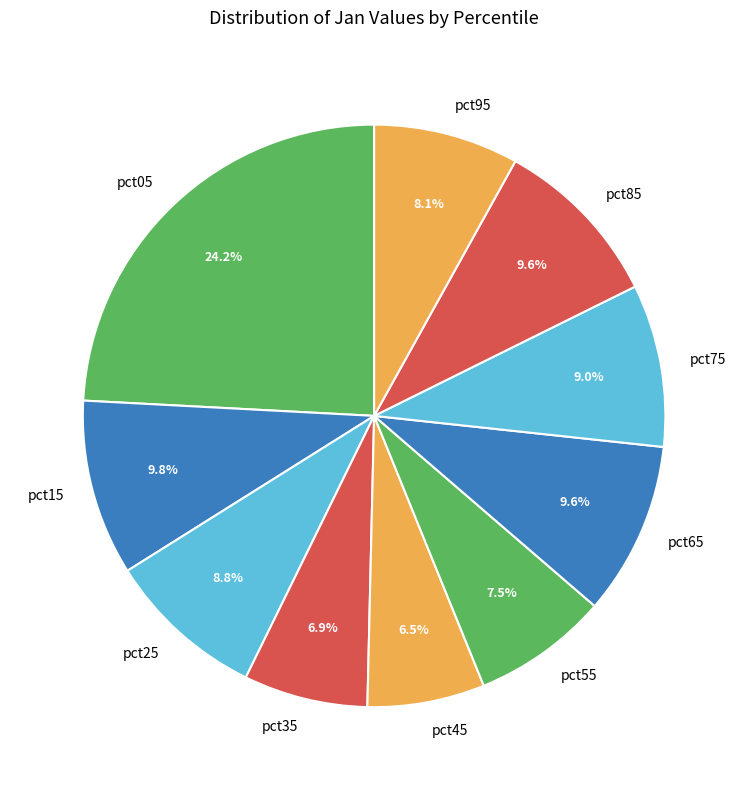

Is there any slice that represents more than half of the pie?

No